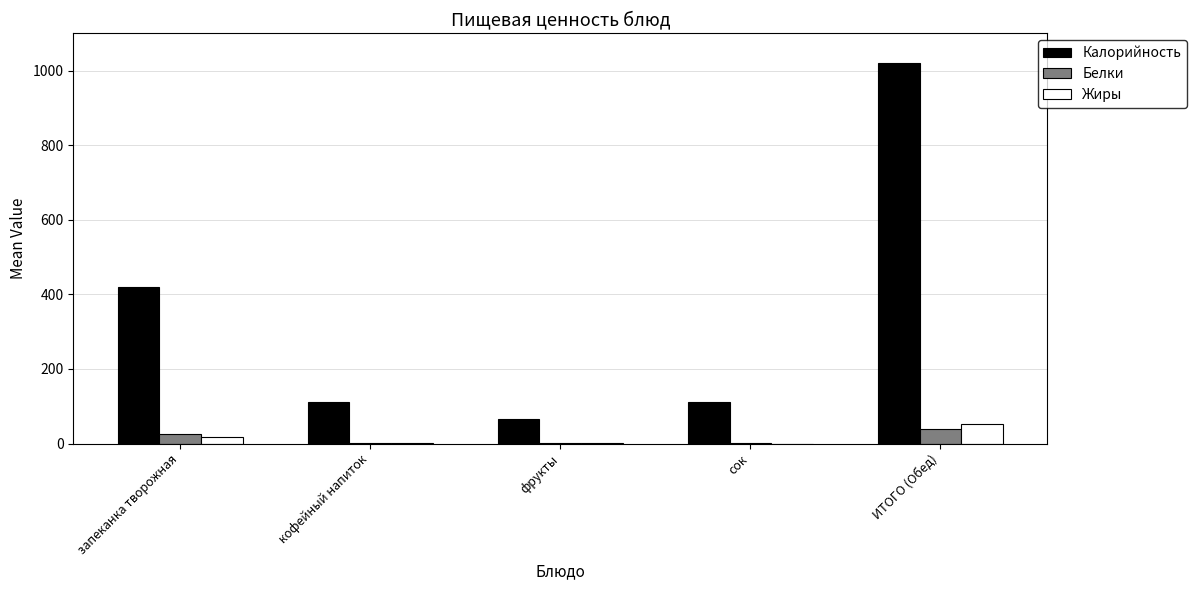

Where is Калорийность nearest to the value 543?

запеканка творожная